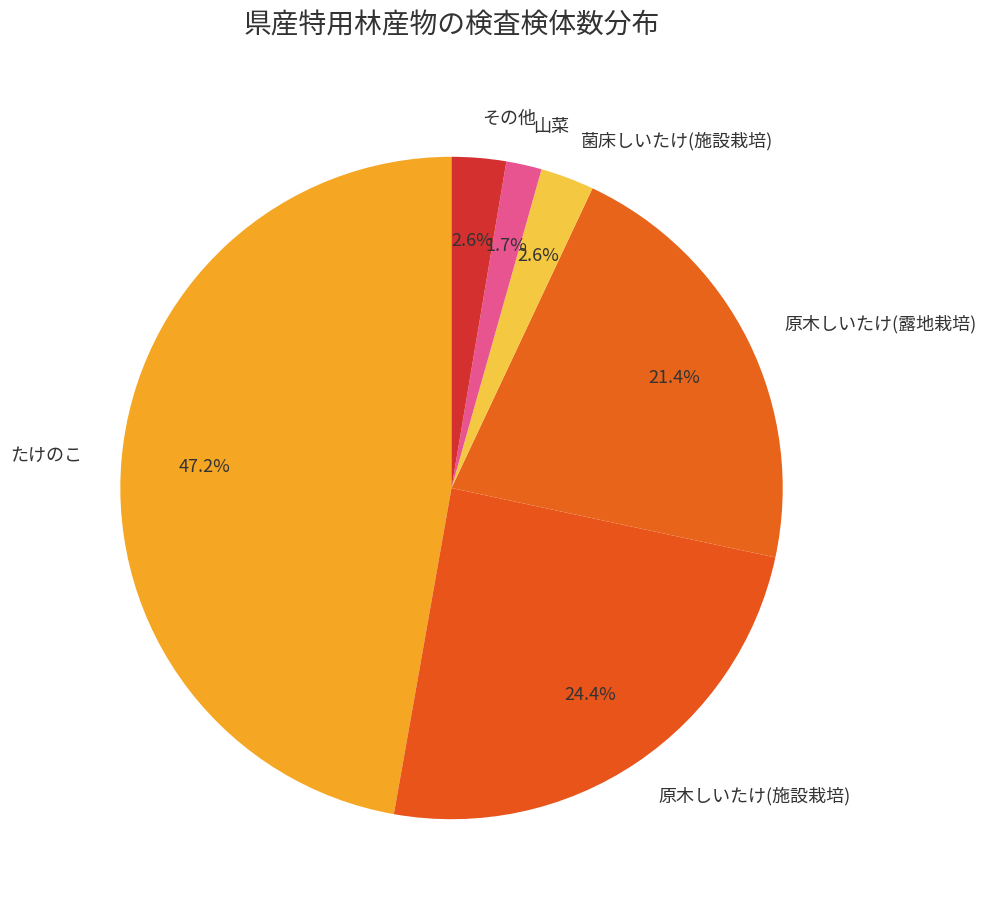

Which slice is the largest?

たけのこ